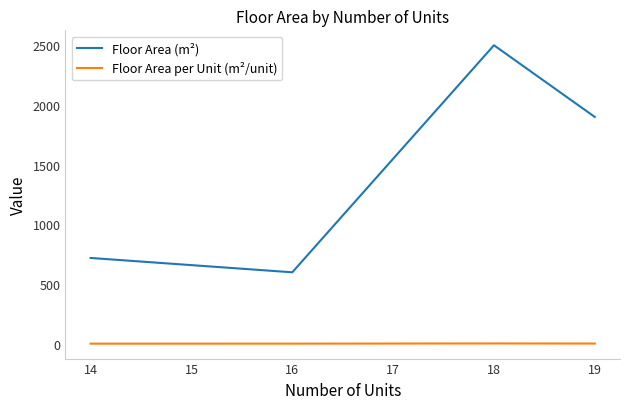

Rank the series by their average value, from highest to lowest.

Floor Area (m²), Floor Area per Unit (m²/unit)